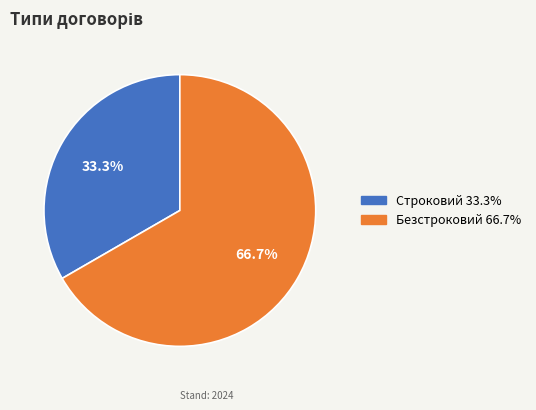

How many segments does this pie chart have?

2